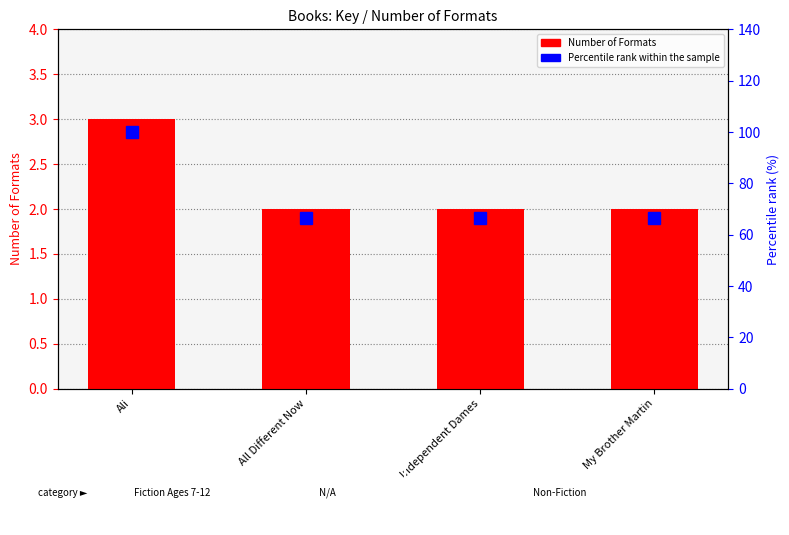

Rank the series by their maximum value, from lowest to highest.

Number of Formats, Percentile rank within the sample